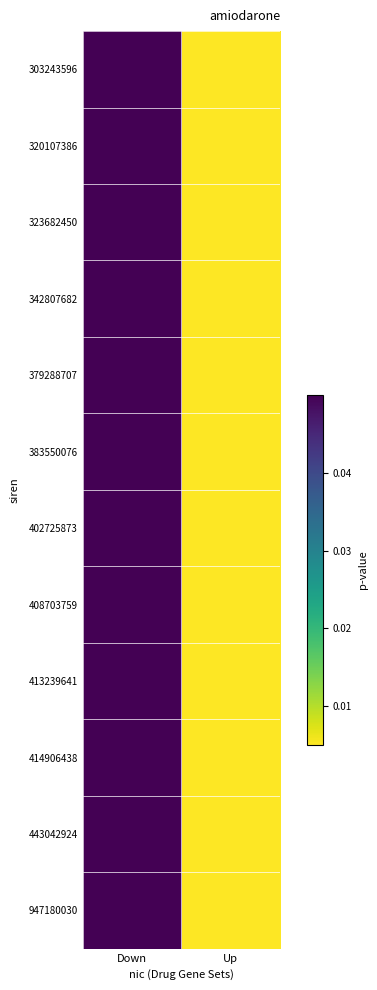

What is the total value across all series at Down?

0.6